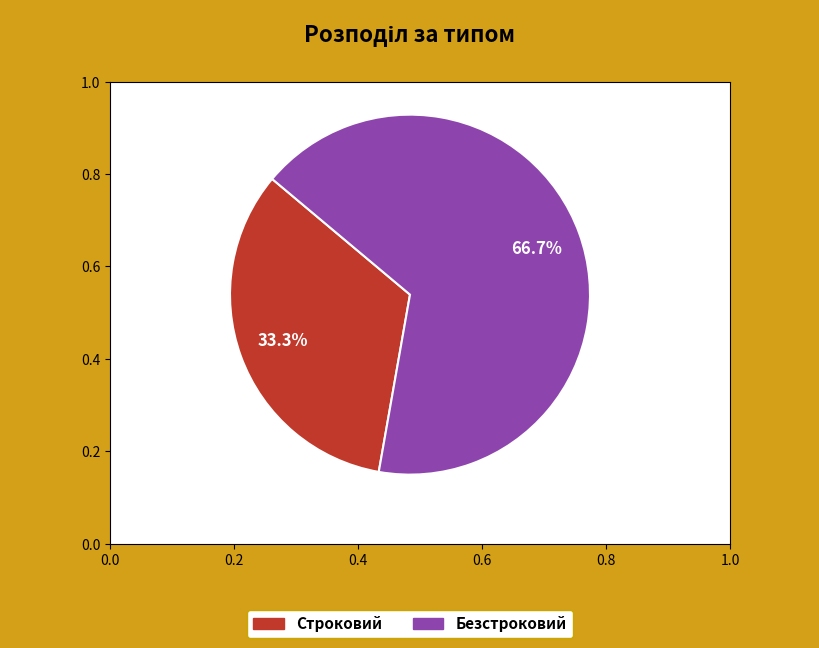

What is the ratio of the value at Безстроковий to the value at Строковий?

2.0